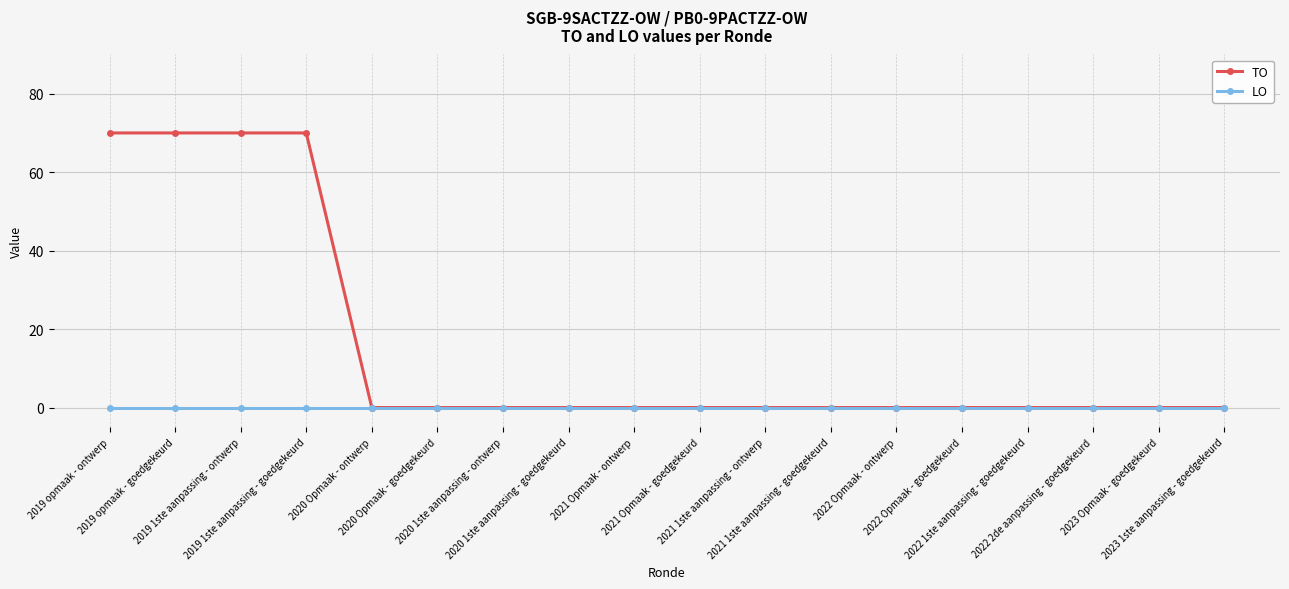

What is the average value of the TO series?

16